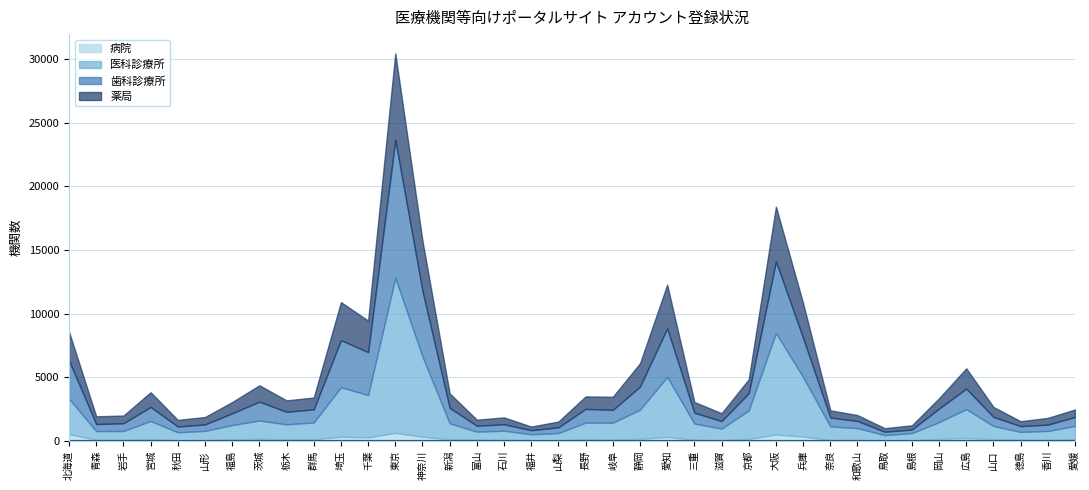

How many data points does each series have?

38